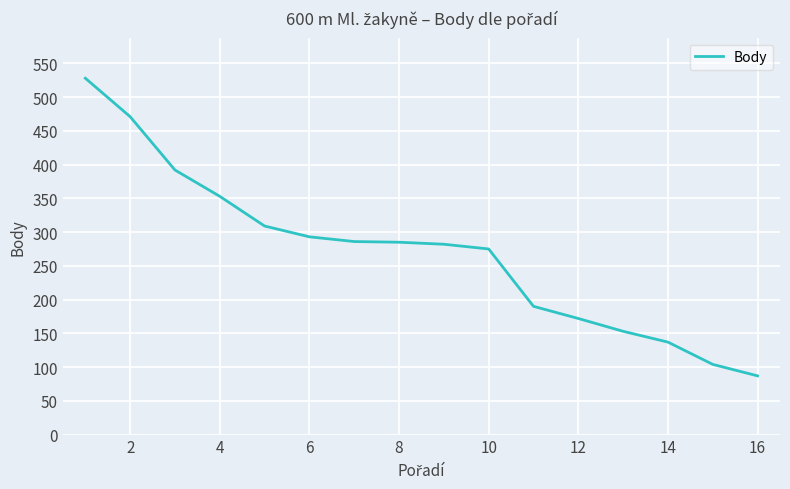

What is the difference between the maximum and minimum values?

441